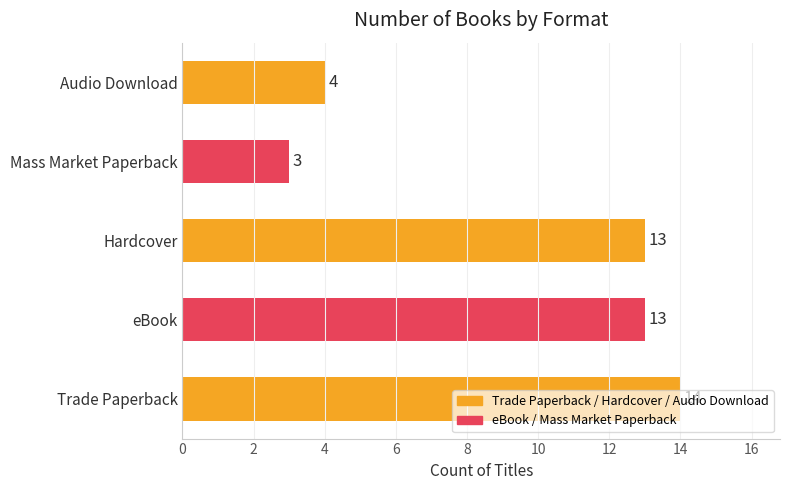

What is the smallest value displayed?

3